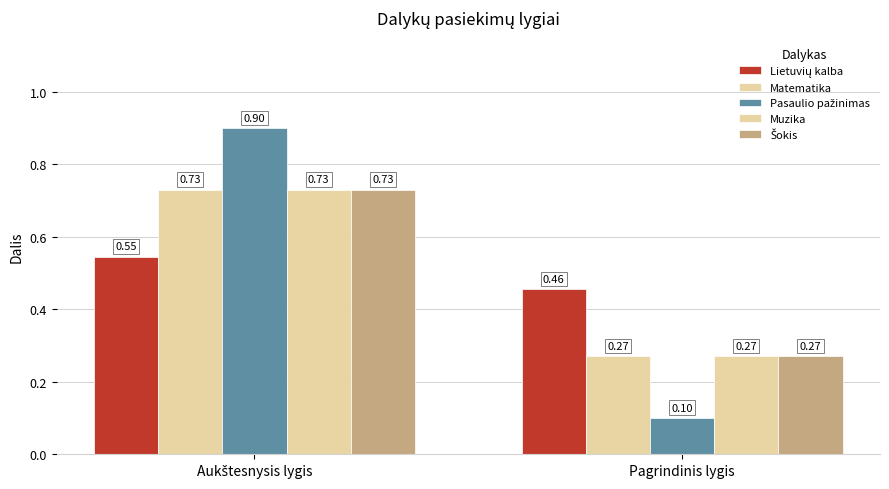

Does the chart contain any negative values?

No